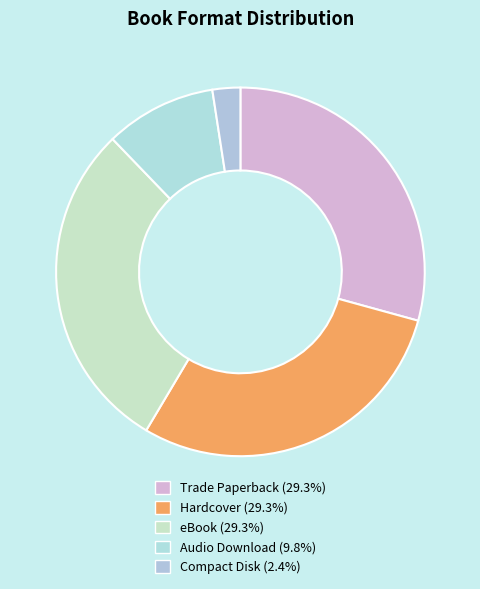

Rank the categories by value from lowest to highest.

Compact Disk, Audio Download, Trade Paperback, Hardcover, eBook